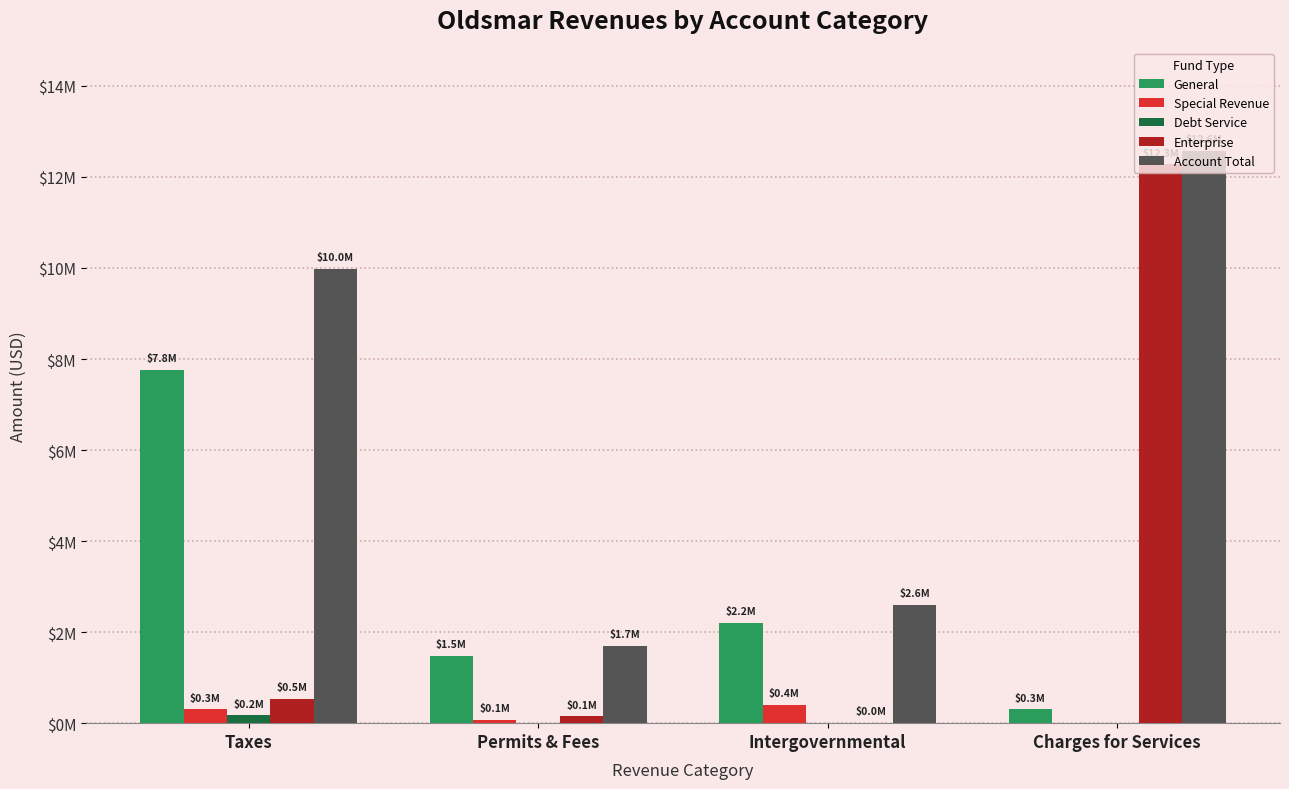

What are all the series names shown in the legend?

General, Special Revenue, Debt Service, Enterprise, Account Total